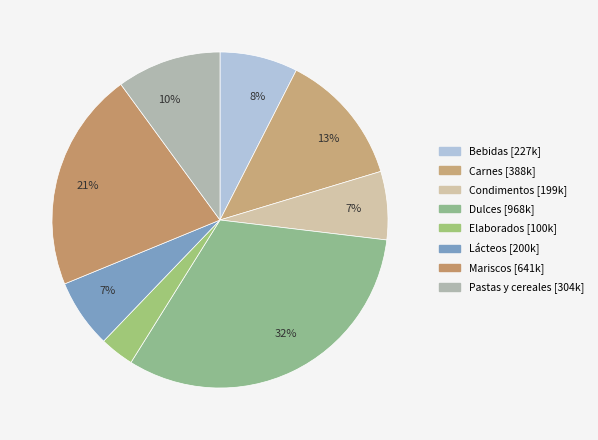

How many segments does this pie chart have?

8